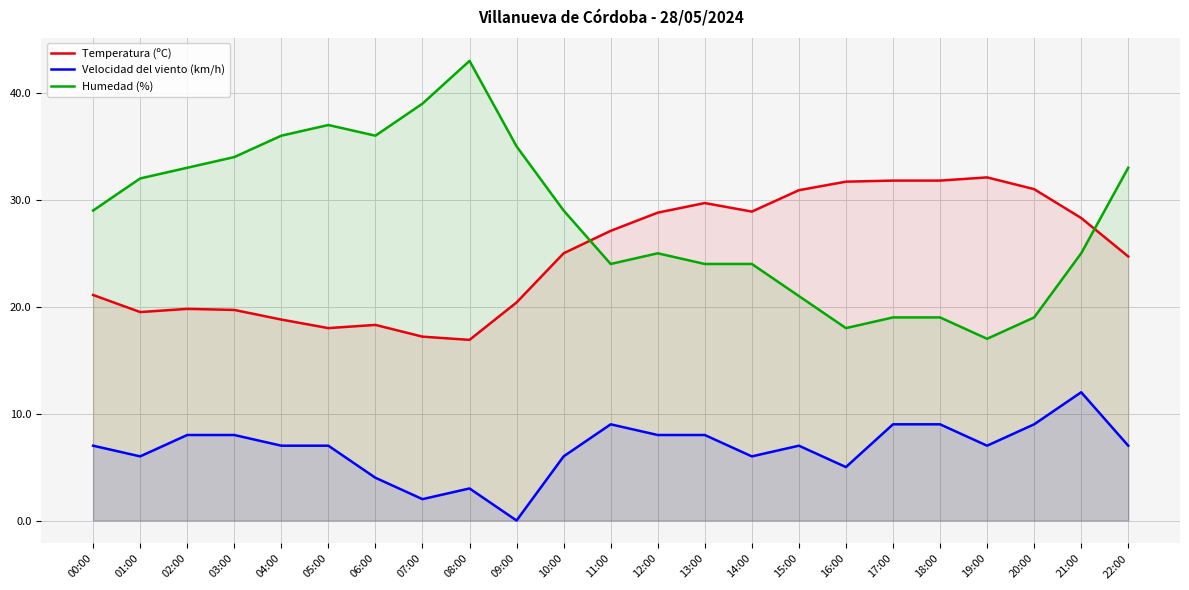

Reading left to right, list all the values displayed in this chart.

Temperatura (ºC): 00:00=21.1	01:00=19.5	02:00=19.8	03:00=19.7	04:00=18.8	05:00=18.0	06:00=18.3	07:00=17.2	08:00=16.9	09:00=20.4	10:00=25.0	11:00=27.1	12:00=28.8	13:00=29.7	14:00=28.9	15:00=30.9	16:00=31.7	17:00=31.8	18:00=31.8	19:00=32.1	20:00=31.0	21:00=28.3	22:00=24.7
Velocidad del viento (km/h): 00:00=7.0	01:00=6.0	02:00=8.0	03:00=8.0	04:00=7.0	05:00=7.0	06:00=4.0	07:00=2.0	08:00=3.0	09:00=0.0	10:00=6.0	11:00=9.0	12:00=8.0	13:00=8.0	14:00=6.0	15:00=7.0	16:00=5.0	17:00=9.0	18:00=9.0	19:00=7.0	20:00=9.0	21:00=12.0	22:00=7.0
Humedad (%): 00:00=29.0	01:00=32.0	02:00=33.0	03:00=34.0	04:00=36.0	05:00=37.0	06:00=36.0	07:00=39.0	08:00=43.0	09:00=35.0	10:00=29.0	11:00=24.0	12:00=25.0	13:00=24.0	14:00=24.0	15:00=21.0	16:00=18.0	17:00=19.0	18:00=19.0	19:00=17.0	20:00=19.0	21:00=25.0	22:00=33.0